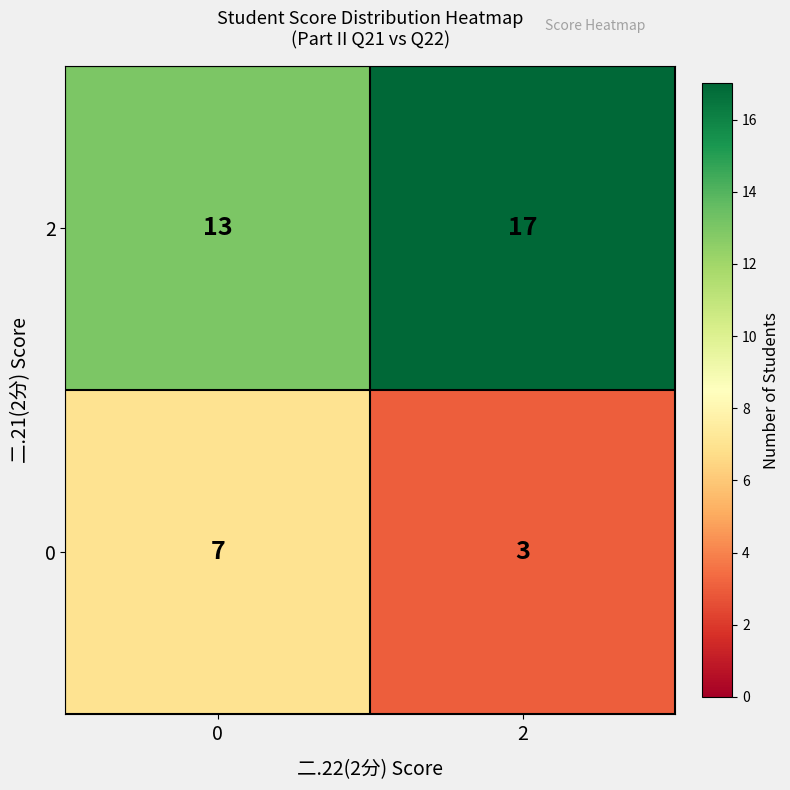

True or false: 0 has a value of 7 at 0.

True